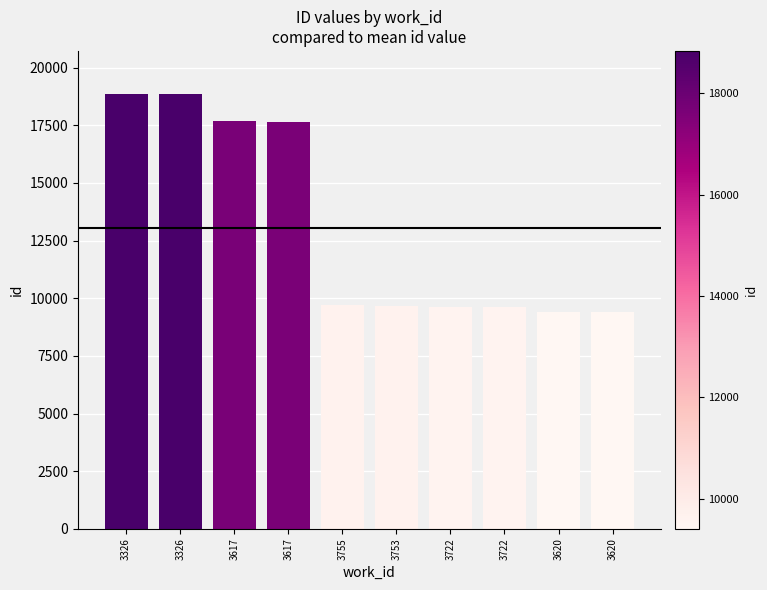

Reading left to right, what are all the values shown in this chart?

18837	18836	17663	17638	9685	9683	9617	9616	9404	9401